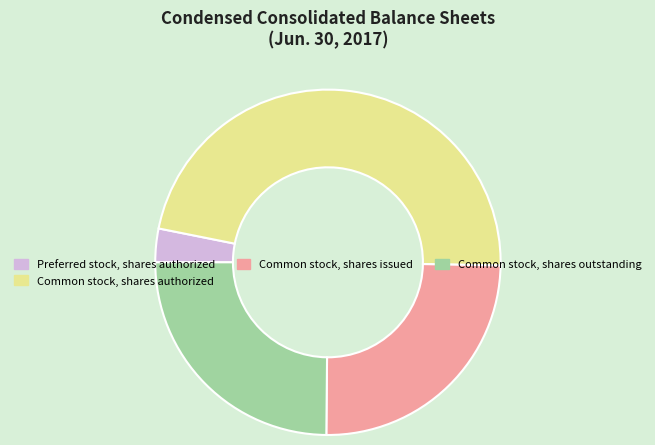

Does Common stock, shares outstanding account for over 50% of the chart?

No